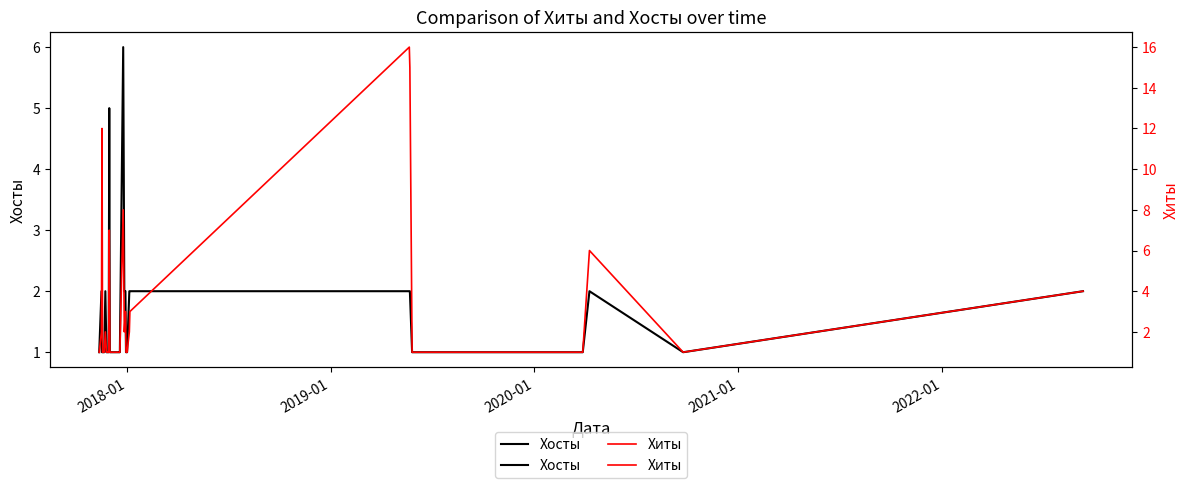

What are all the series names shown in the legend?

Хосты, Хиты